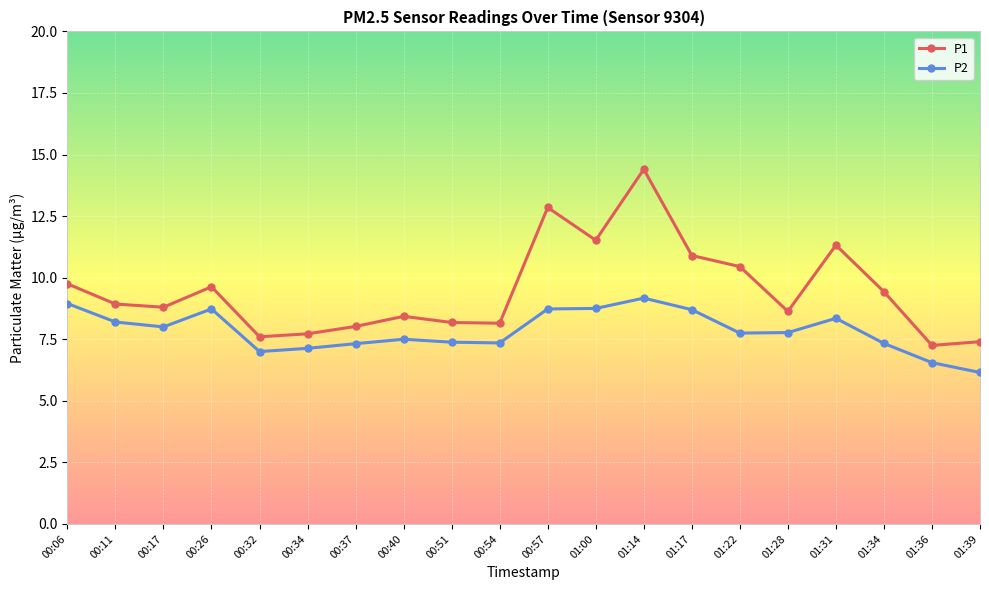

What is the label of the 7th point from the left?

00:37